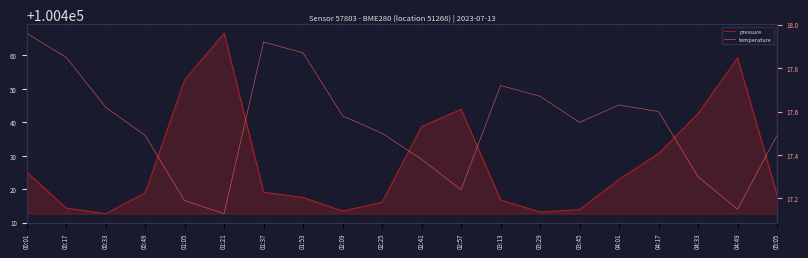

At which category does temperature reach its first local valley?

01:21